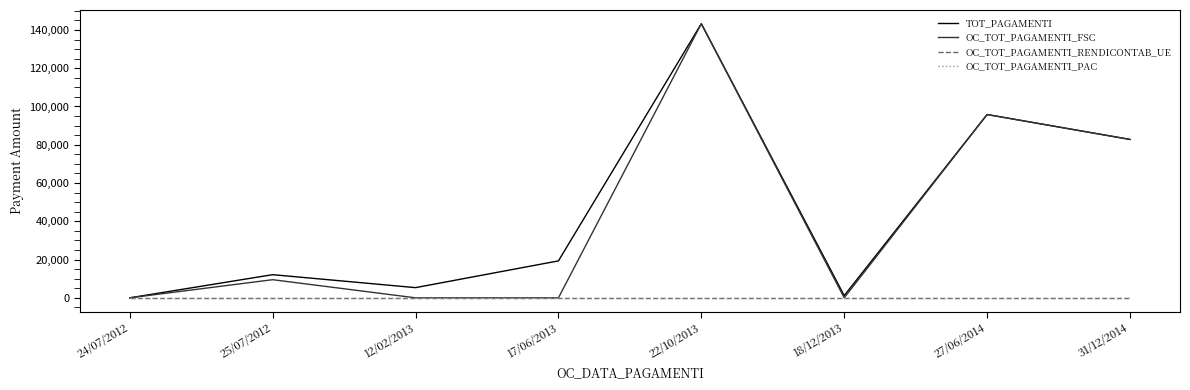

Reading left to right, list all the values displayed in this chart.

TOT_PAGAMENTI: 24/07/2012=0.0	25/07/2012=12100.0	12/02/2013=5327.3	17/06/2013=19304.5	22/10/2013=143267.5	18/12/2013=1165.0	27/06/2014=95805.8	31/12/2014=82782.2
OC_TOT_PAGAMENTI_FSC: 24/07/2012=0.0	25/07/2012=9479.9	12/02/2013=0.0	17/06/2013=0.0	22/10/2013=143267.5	18/12/2013=0.0	27/06/2014=95805.8	31/12/2014=82782.2
OC_TOT_PAGAMENTI_RENDICONTAB_UE: 24/07/2012=0.0	25/07/2012=0.0	12/02/2013=0.0	17/06/2013=0.0	22/10/2013=0.0	18/12/2013=0.0	27/06/2014=0.0	31/12/2014=0.0
OC_TOT_PAGAMENTI_PAC: 24/07/2012=0.0	25/07/2012=0.0	12/02/2013=0.0	17/06/2013=0.0	22/10/2013=0.0	18/12/2013=0.0	27/06/2014=0.0	31/12/2014=0.0